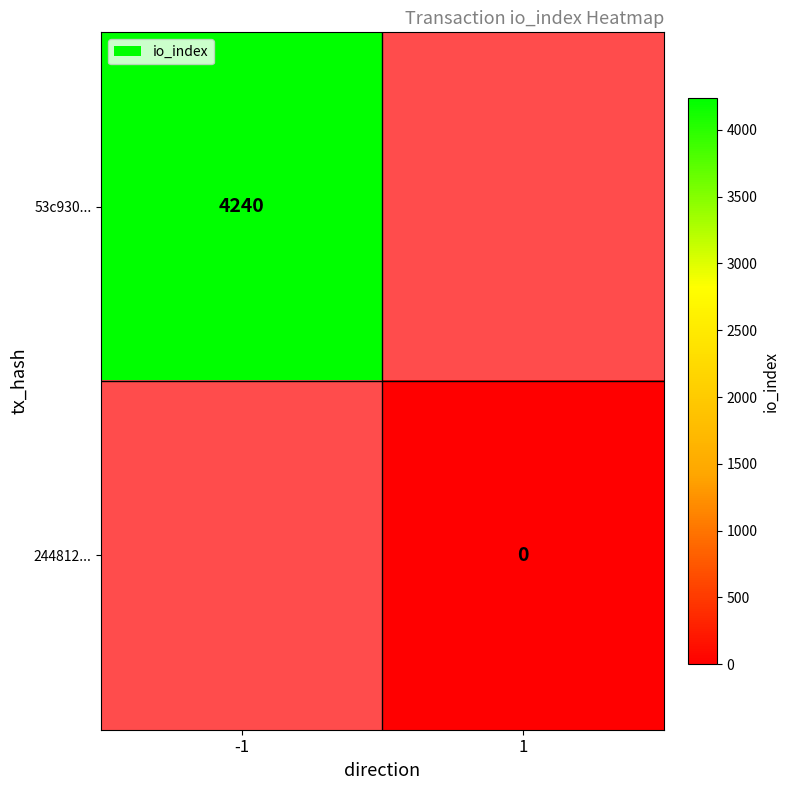

Is the value of 53c930... at -1 greater than the value of 244812... at 1?

Yes